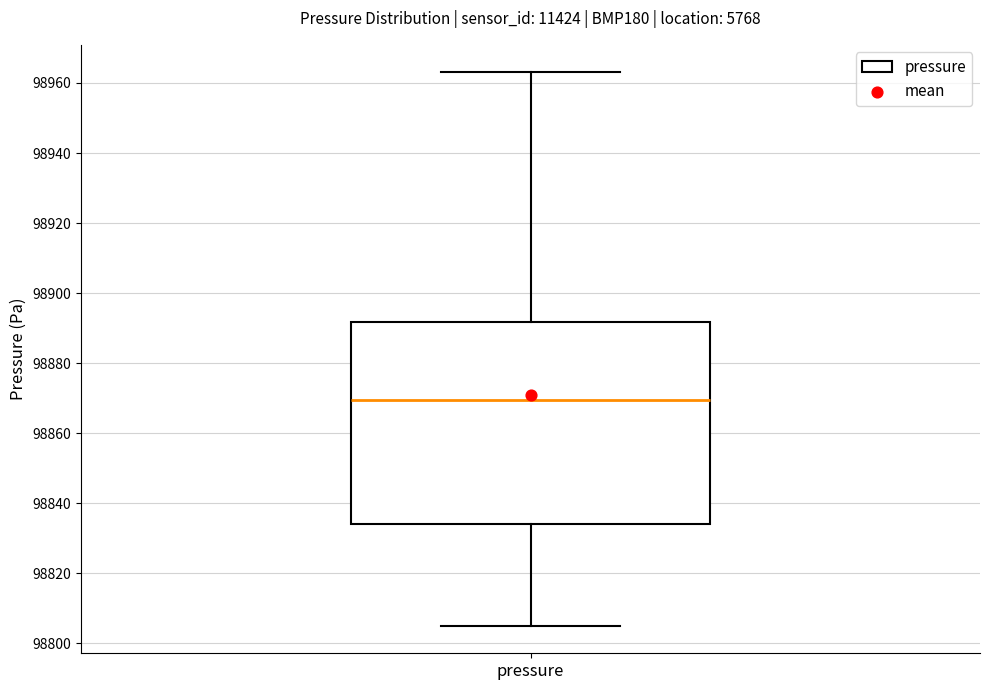

Read this box plot against the y-axis: the position of the median line, the range covered by the box, and the ends of both whiskers. The values are not printed on the chart, so give them approximately, as read against the axis.

median 98870, box 98834 to 98892, whiskers 98806 to 98964